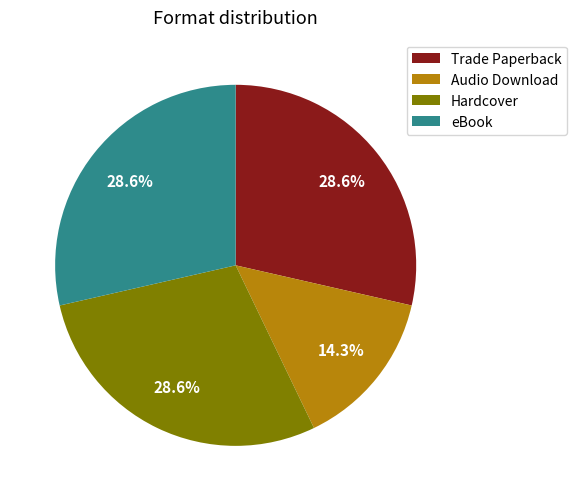

To the nearest percent, what portion does Hardcover represent?

29%